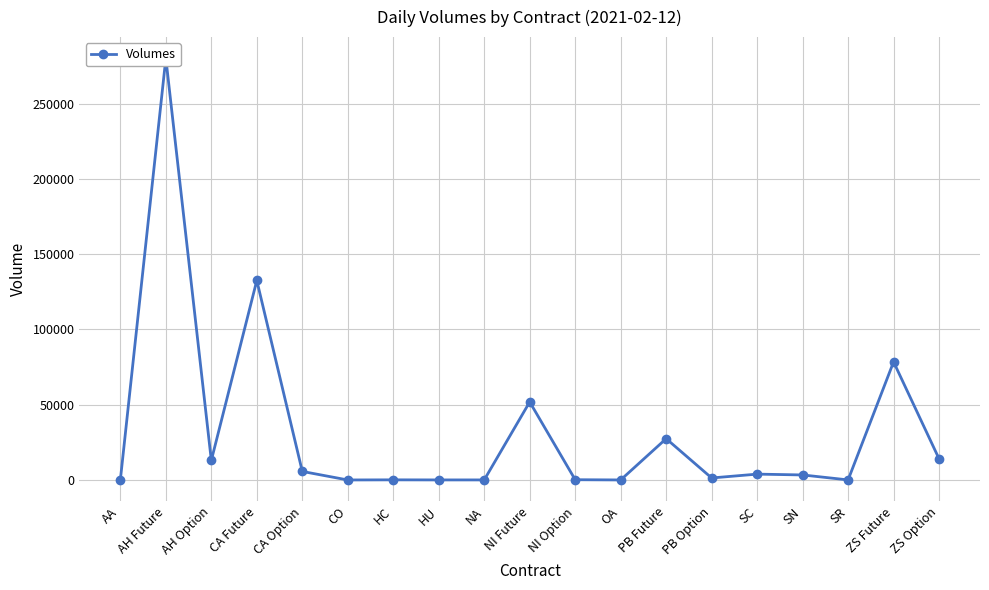

The value at CA Future is 227191. True or false?

False